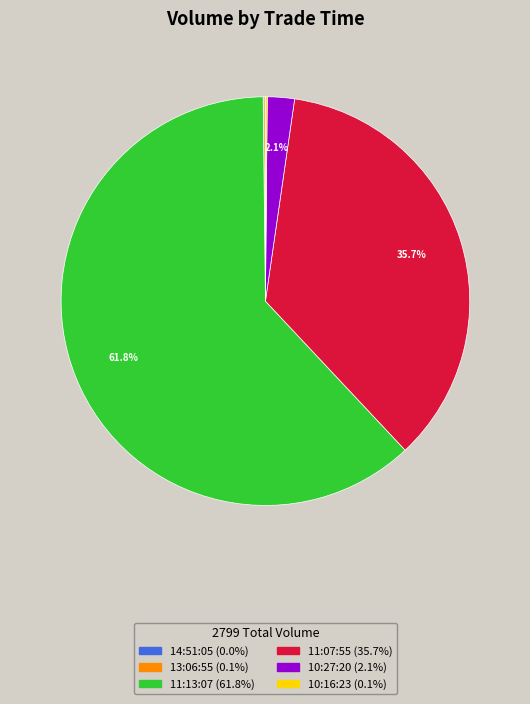

What portion of the pie excludes 10:27:20?

97.9%